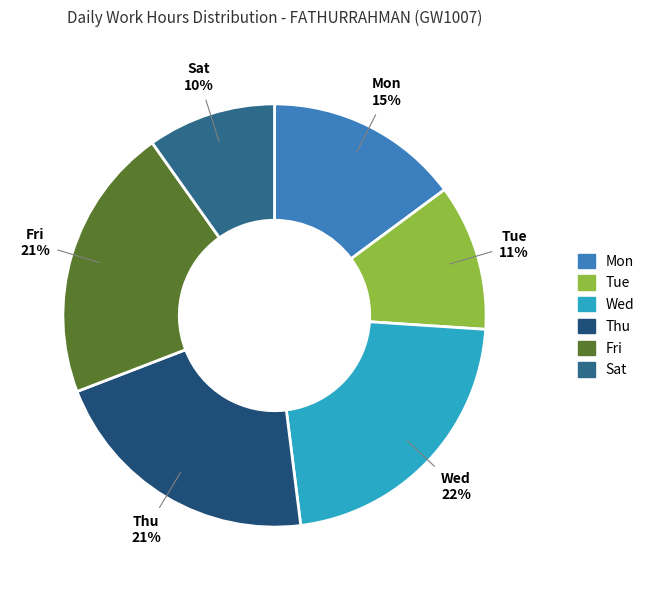

How many slices are in this pie chart?

6